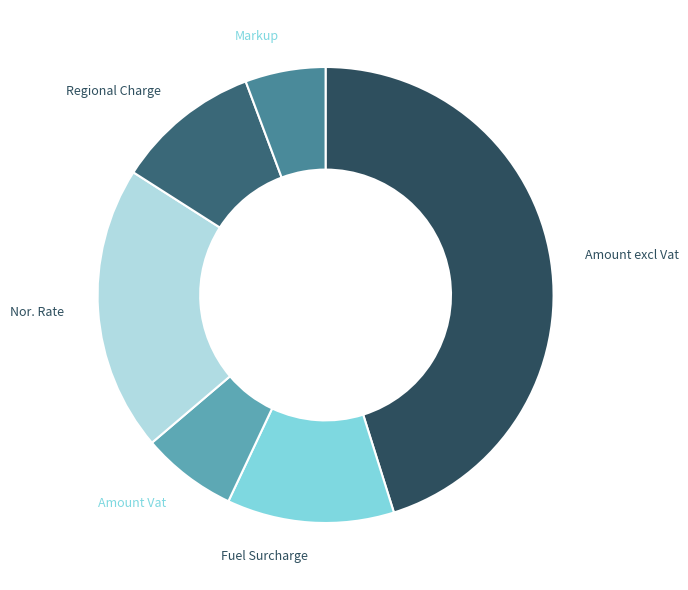

Count the number of slices in the pie.

6